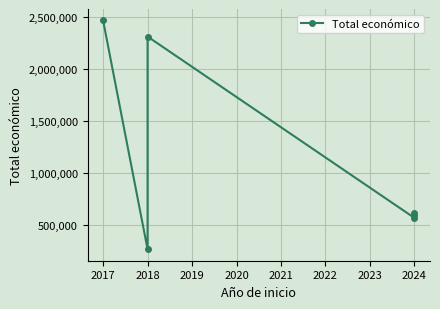

What is the difference between the second highest and minimum values?

2038474